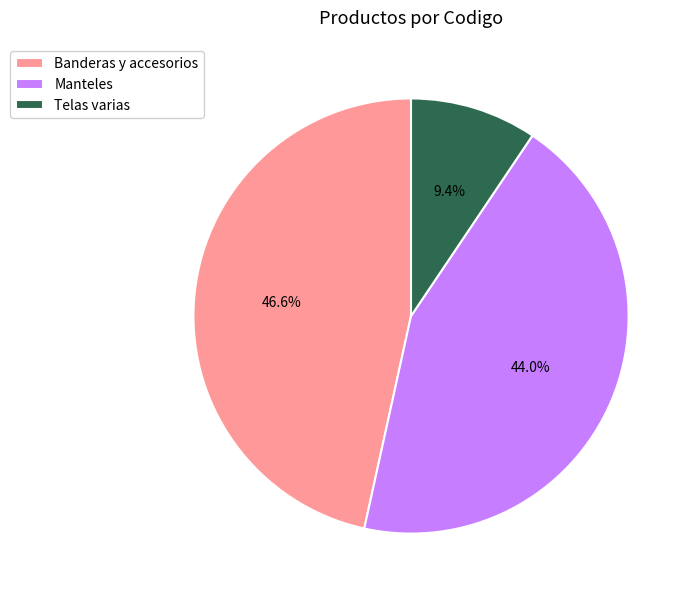

Count the number of slices in the pie.

3